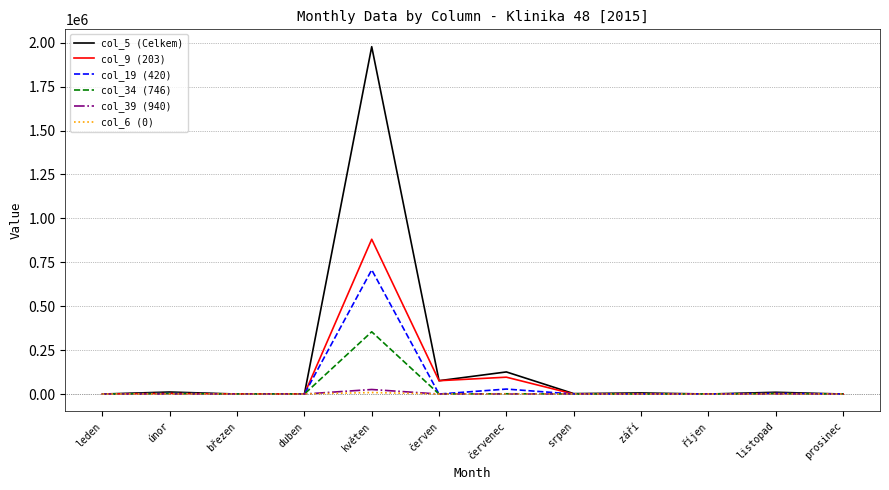

Which series has the largest total across all categories?

col_5 (Celkem)